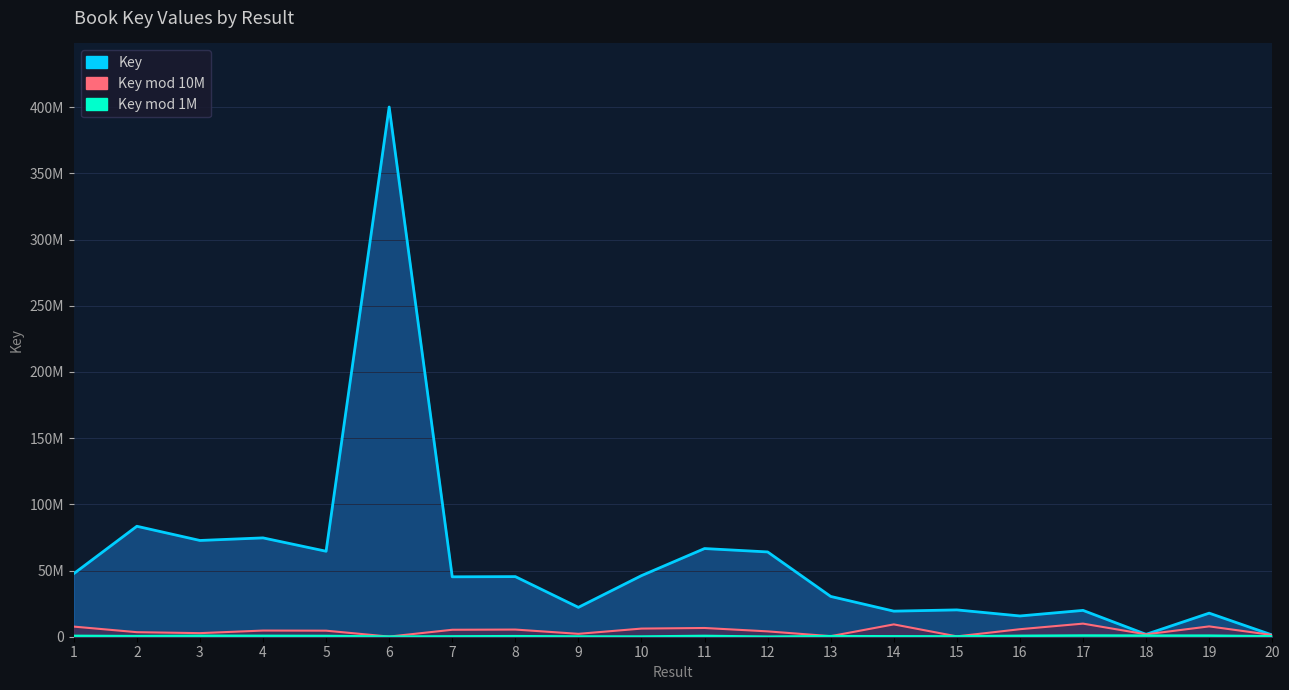

Which category has the highest value across all series?

6